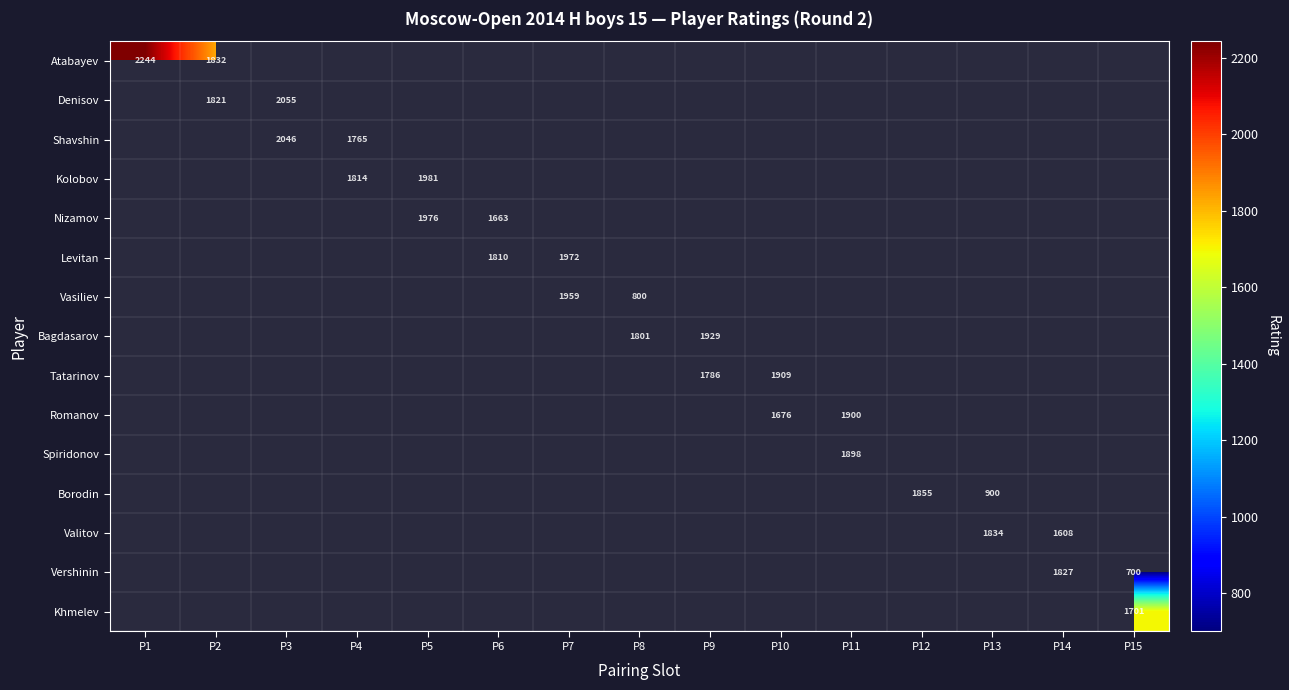

True or false: Borodin has a value of 1247 at P13.

False